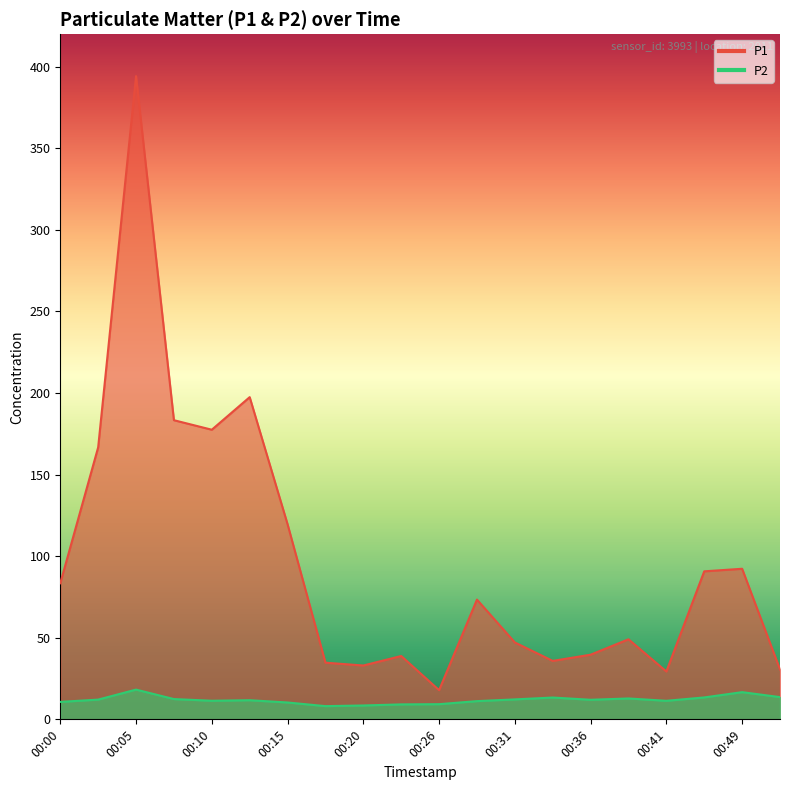

Between 00:13 and 00:38, which series saw the biggest shift?

P1